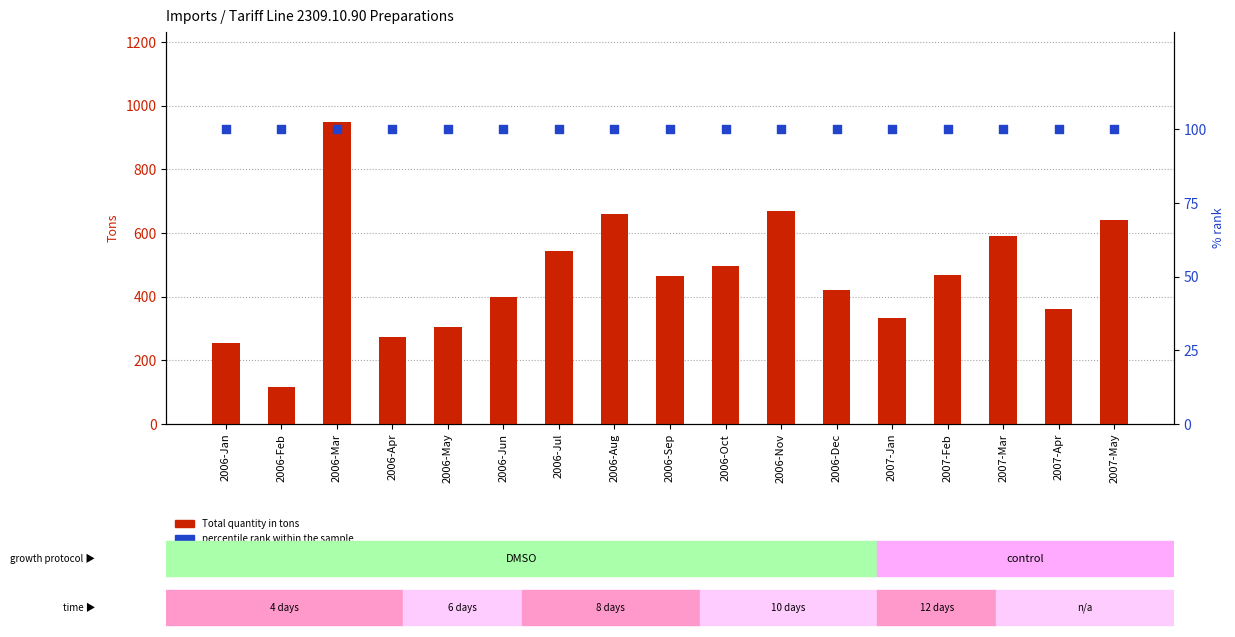

What are all the series names shown in the legend?

Total quantity in tons, percentile rank within the sample